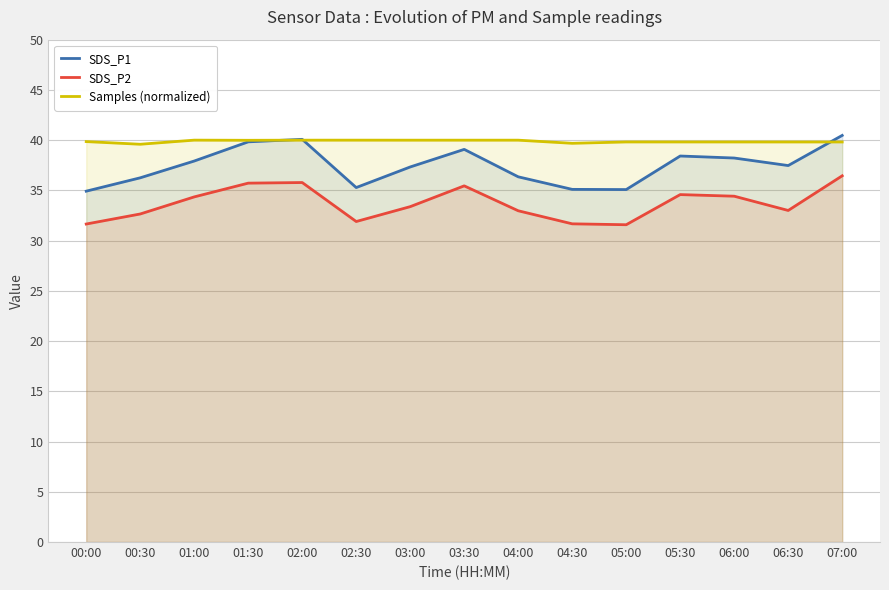

What is the value of the Samples (normalized) point at the 13th from the left?

39.8